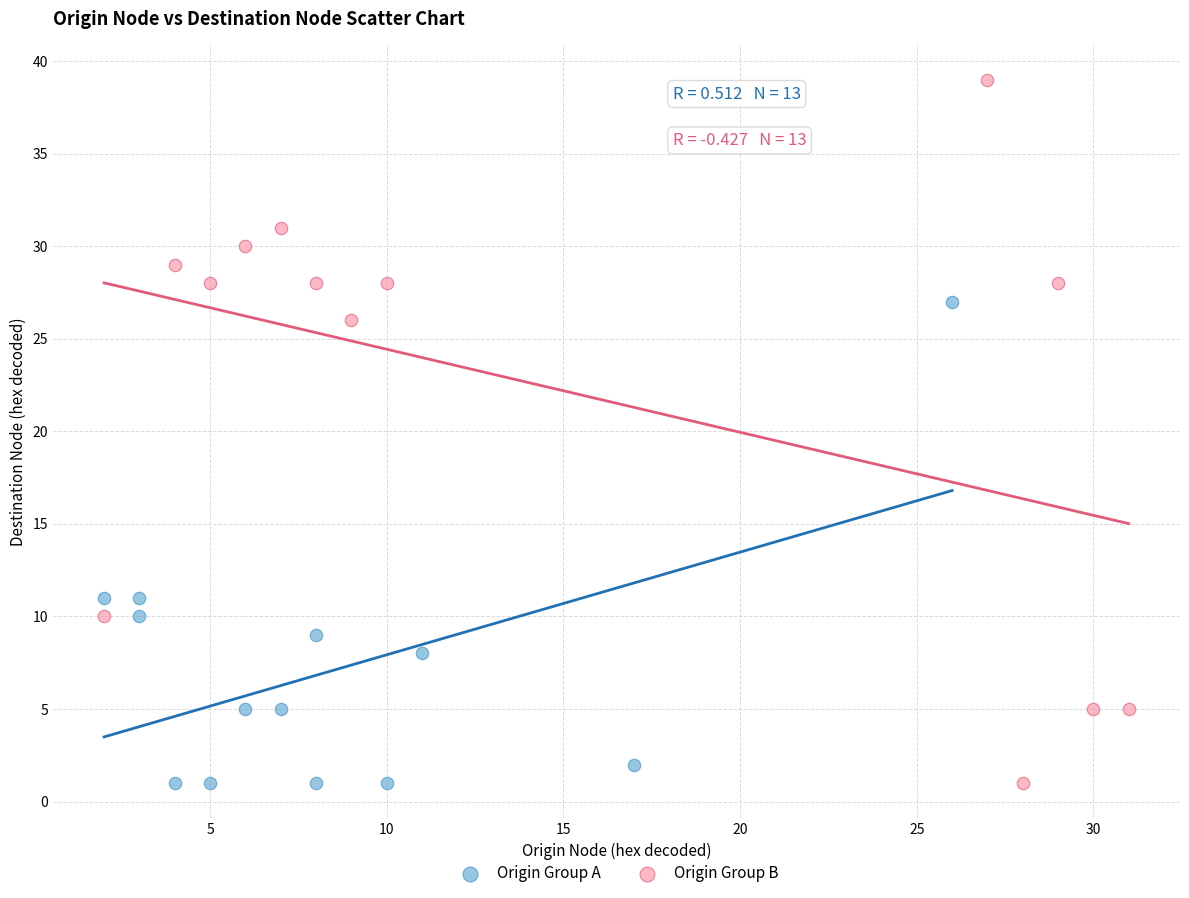

Which series has the widest spread of Y values?

Origin Group B